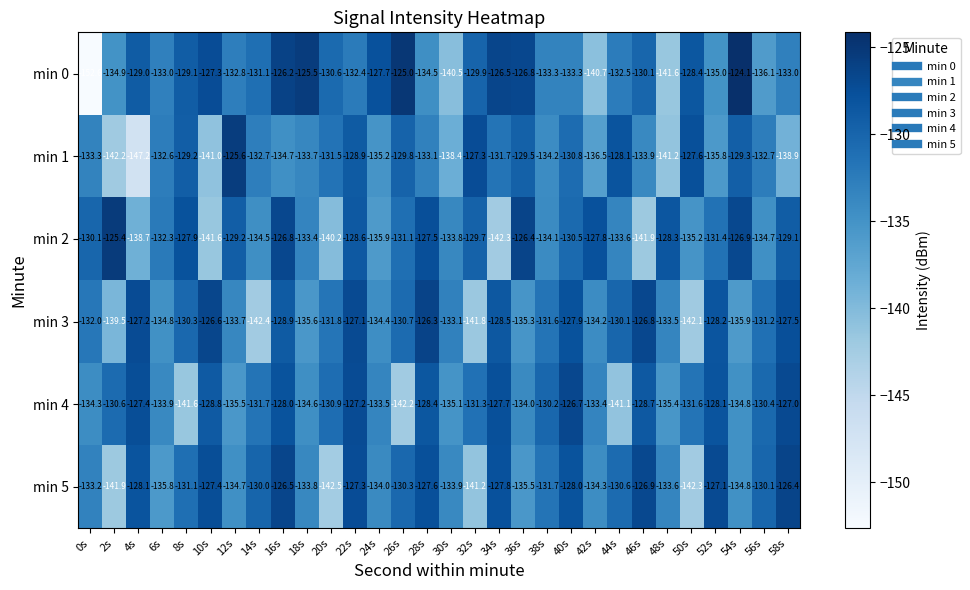

The min 4 series shows -175.7 at 10s. True or false?

False